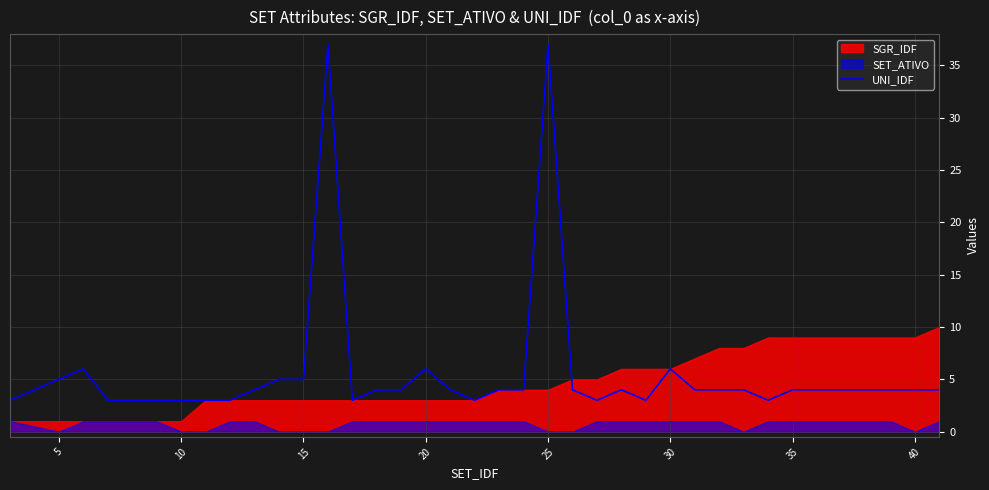

What is the minimum value for UNI_IDF?

3